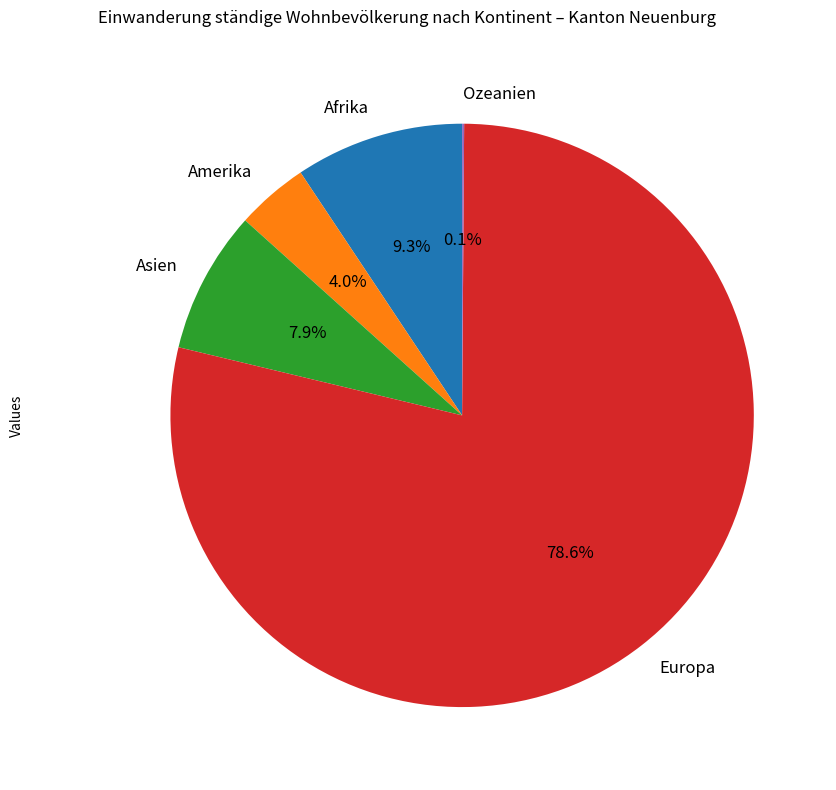

To the nearest percent, what portion does Europa represent?

79%